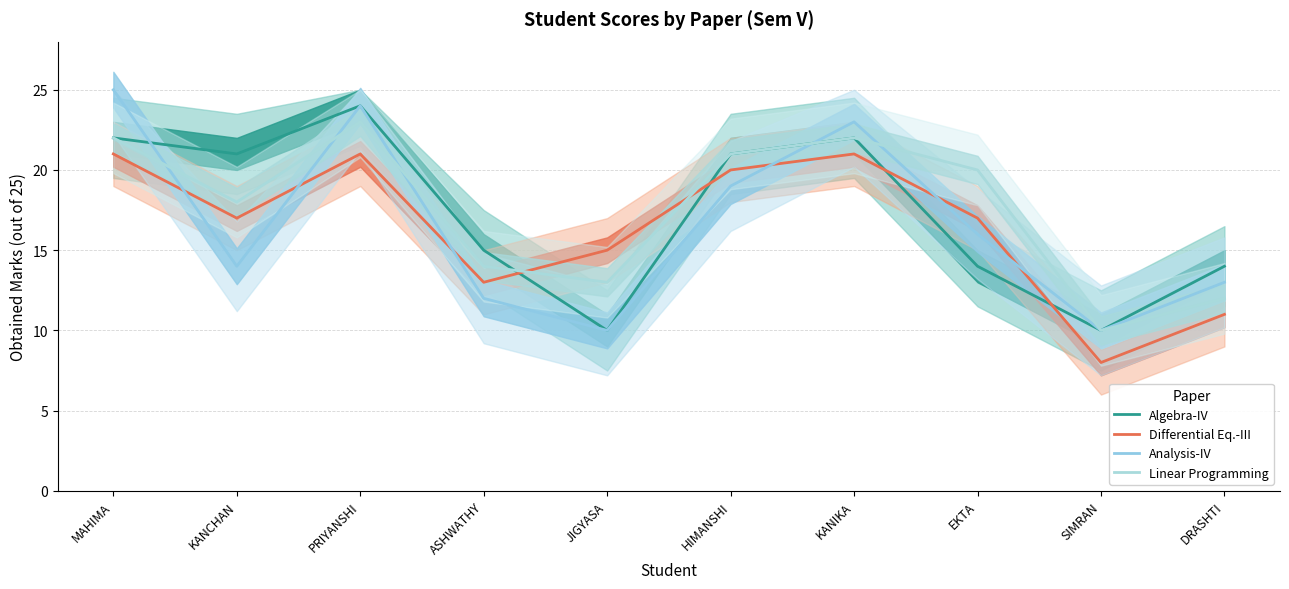

What is the total value across all series at HIMANSHI?

81